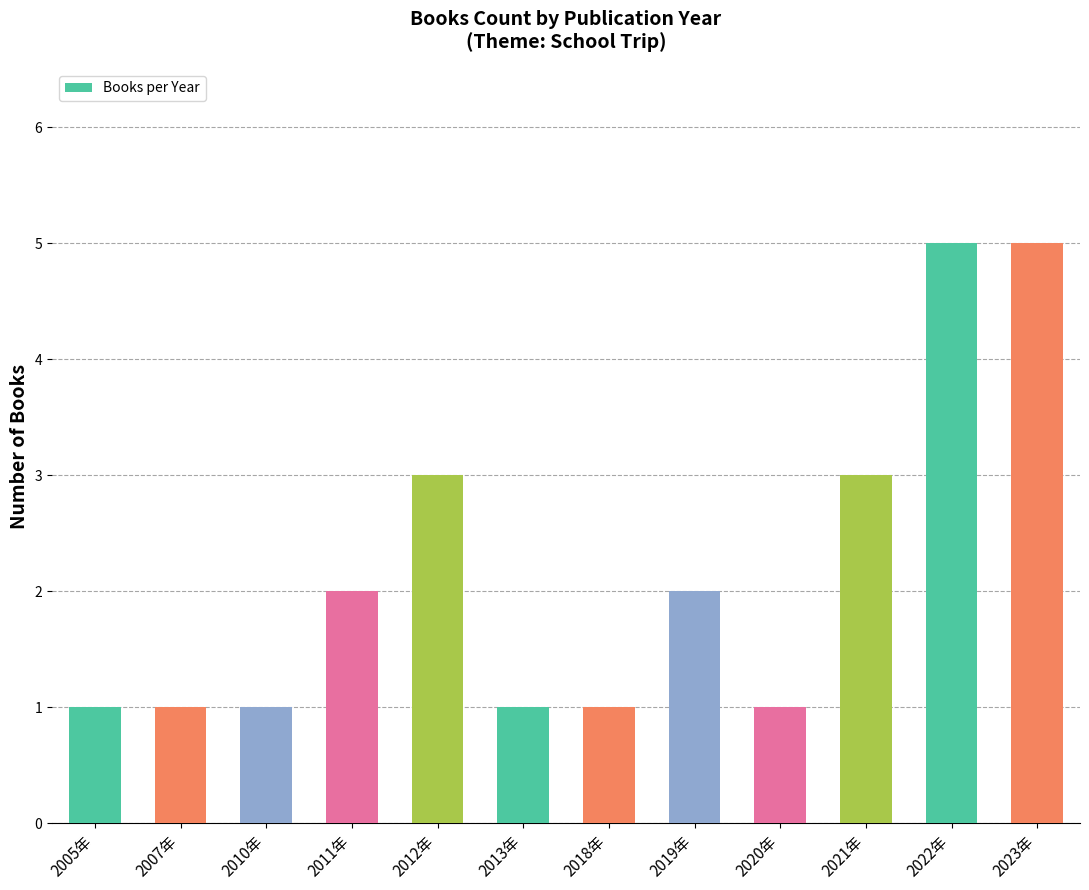

What is the ratio of the value at 2020年 to the value at 2011年?

0.5